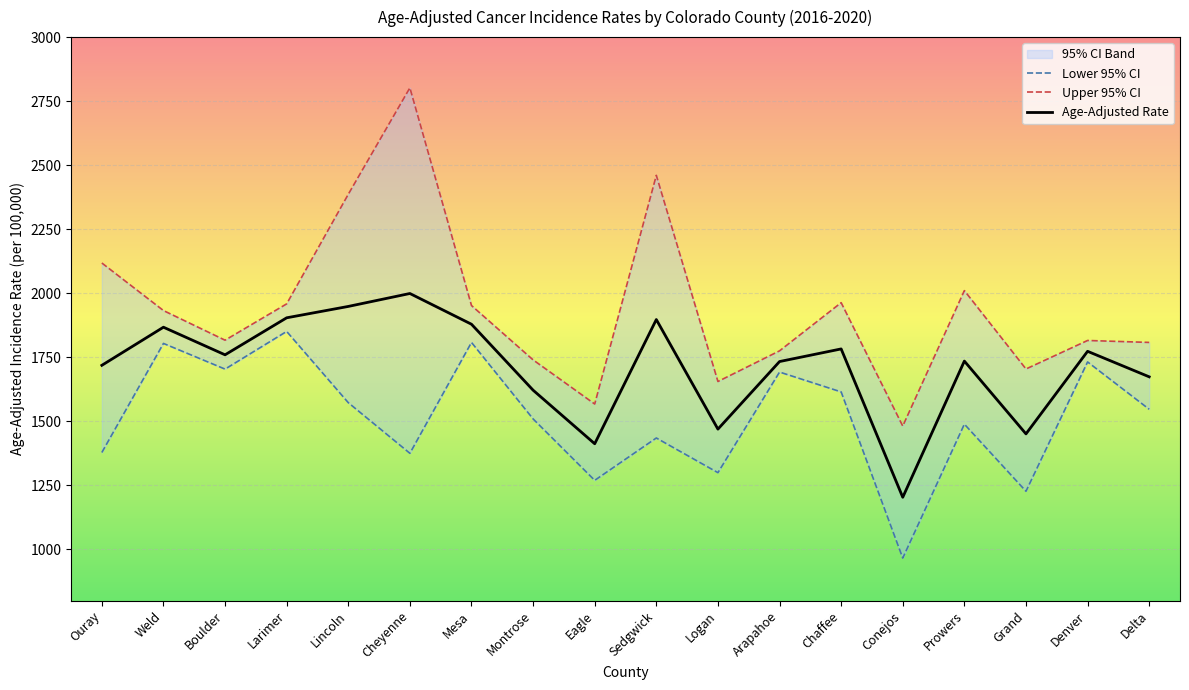

What is the sum of the Upper 95% CI values at Larimer and Ouray?

4076.6